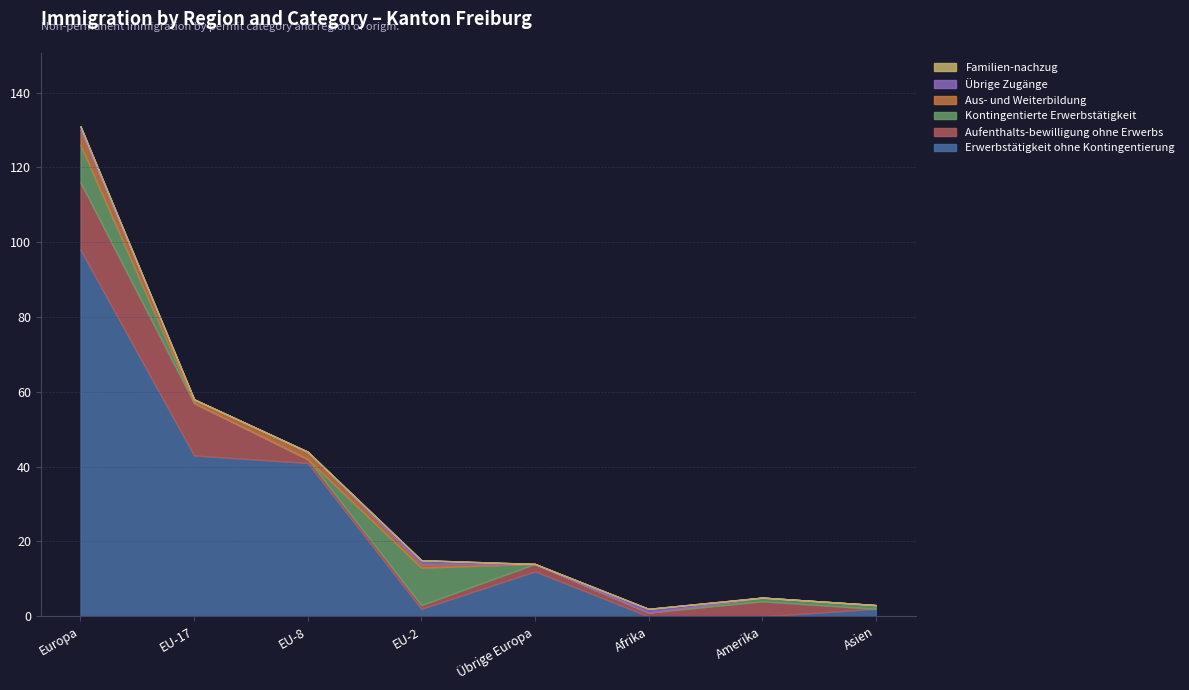

The Erwerbstätigkeit ohne Kontingentierung series shows 12 at Übrige Europa. True or false?

True